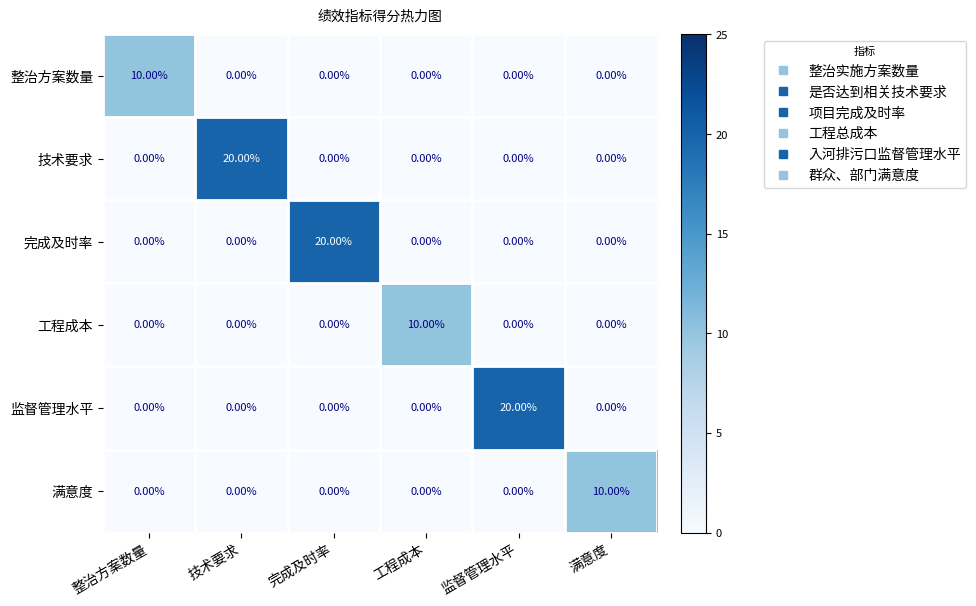

What is the spread (max minus min) of values at 技术要求?

20